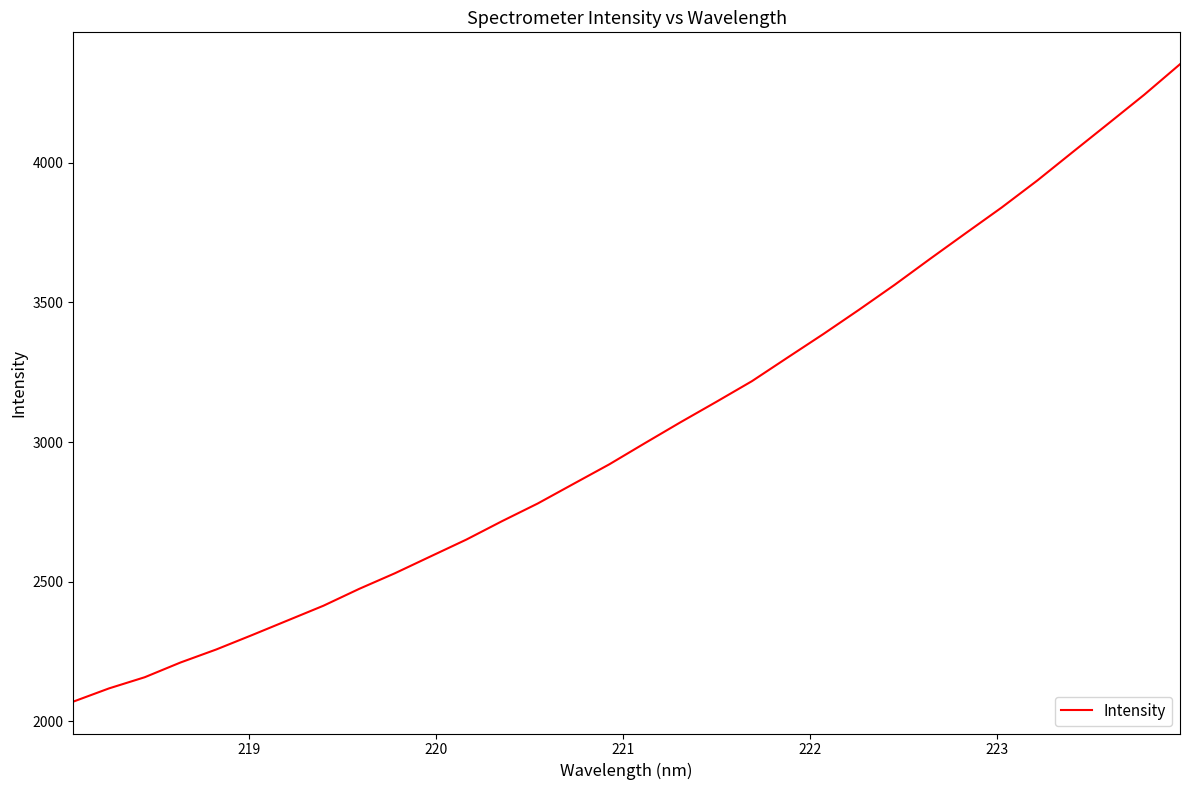

What is the difference between the maximum and minimum values?

2283.4